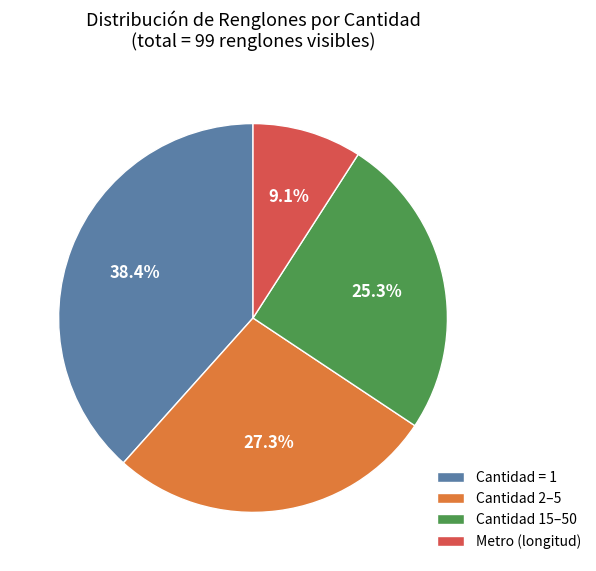

Rank the categories by value from lowest to highest.

Metro (longitud), Cantidad 15–50, Cantidad 2–5, Cantidad = 1